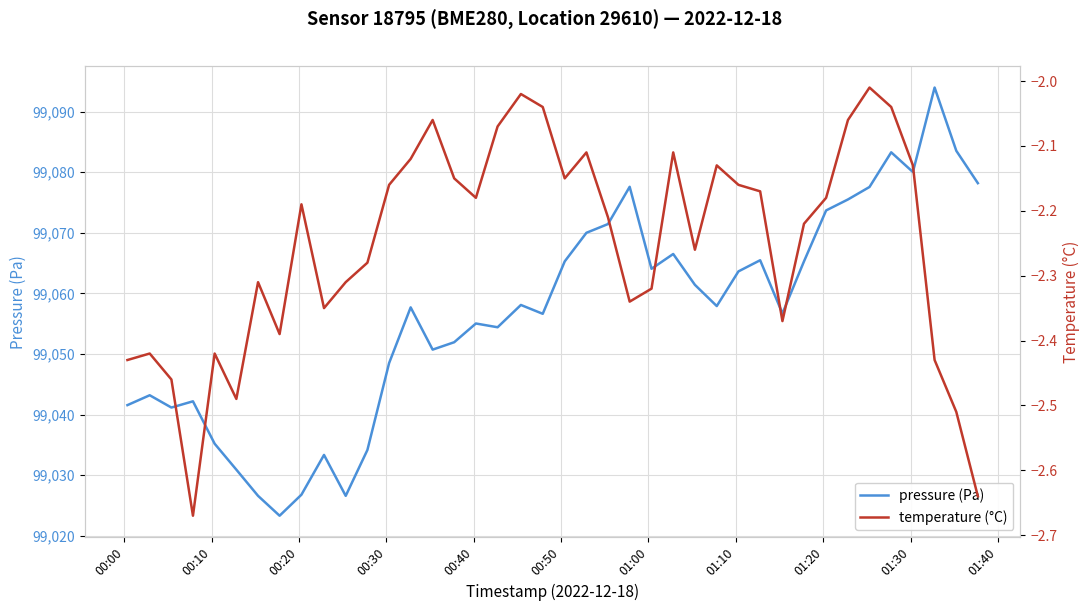

True or false: temperature (°C) and pressure (Pa) intersect in this chart.

False